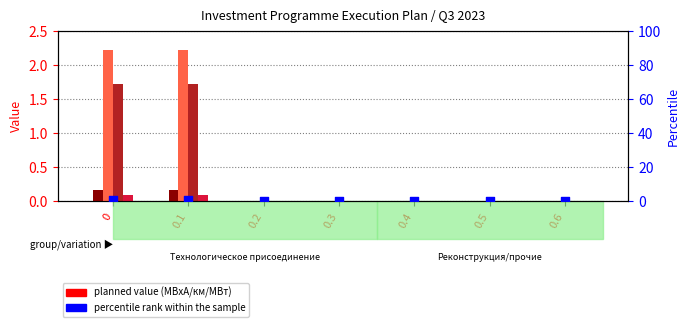

Which series has the largest total across all categories?

км ВЛ Fact Q2